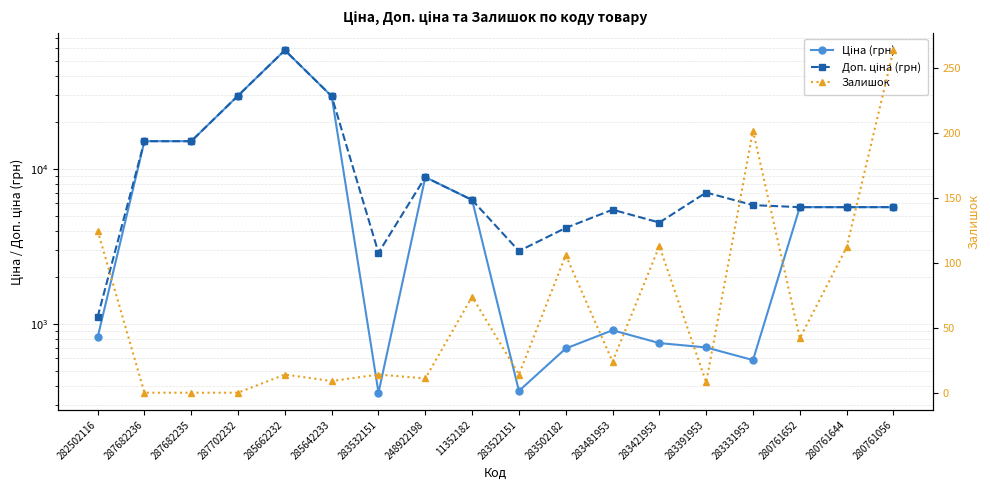

True or false: Ціна (грн) has a value of 584.4 at 283331953.

True